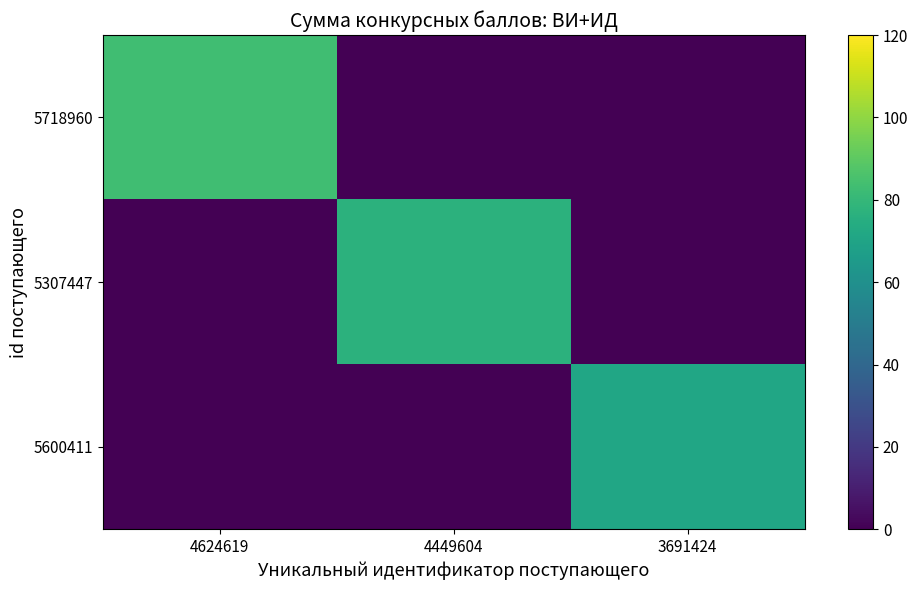

What is the total value across all series at 4449604?

77